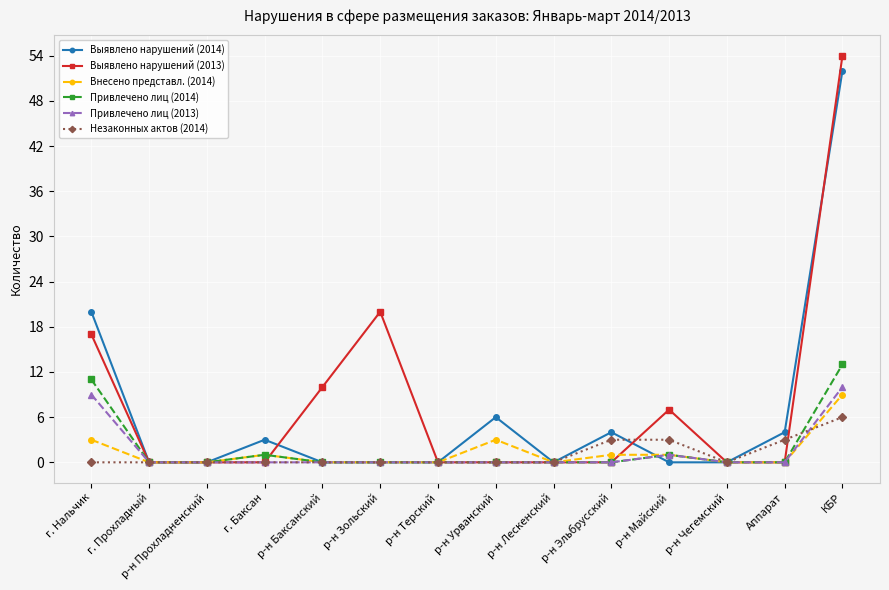

What are all the series names shown in the legend?

Выявлено нарушений (2014), Выявлено нарушений (2013), Внесено представл. (2014), Привлечено лиц (2014), Привлечено лиц (2013), Незаконных актов (2014)